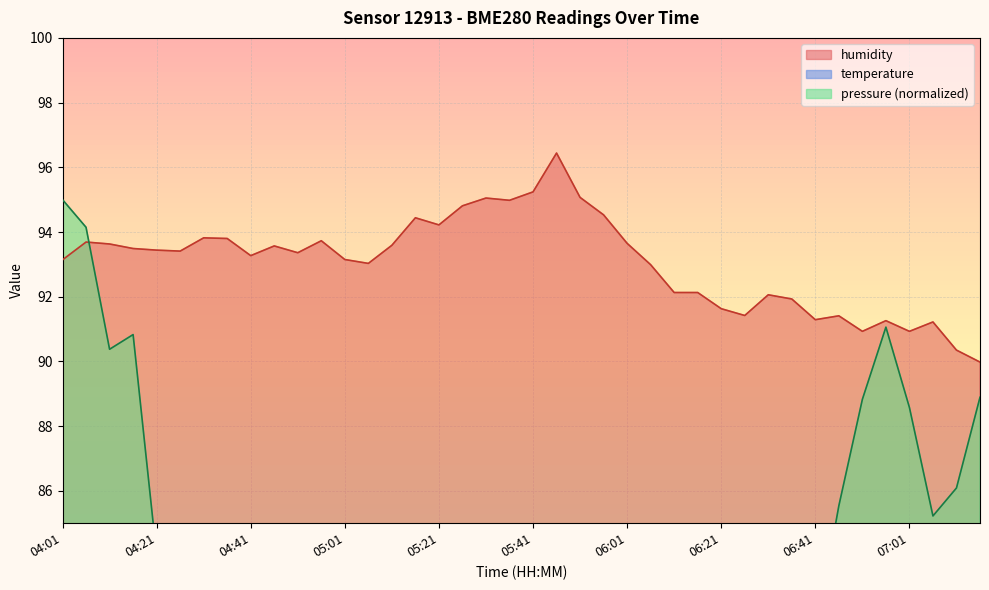

The humidity series shows 19.6 at 05:21. True or false?

False